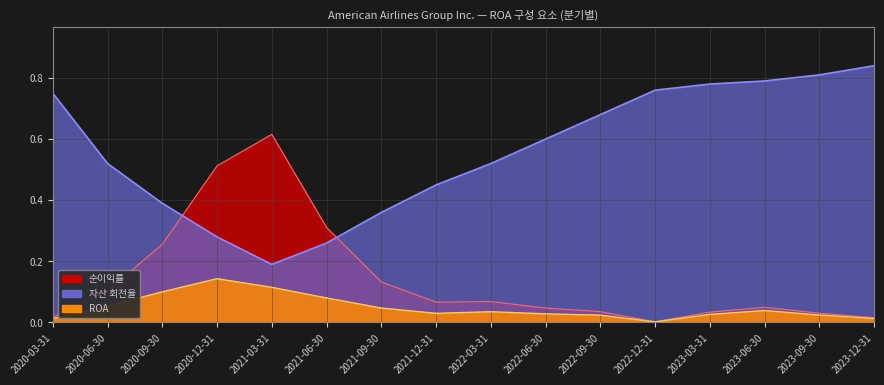

Rank the series by their average value, from highest to lowest.

자산 회전율, 순이익률, ROA